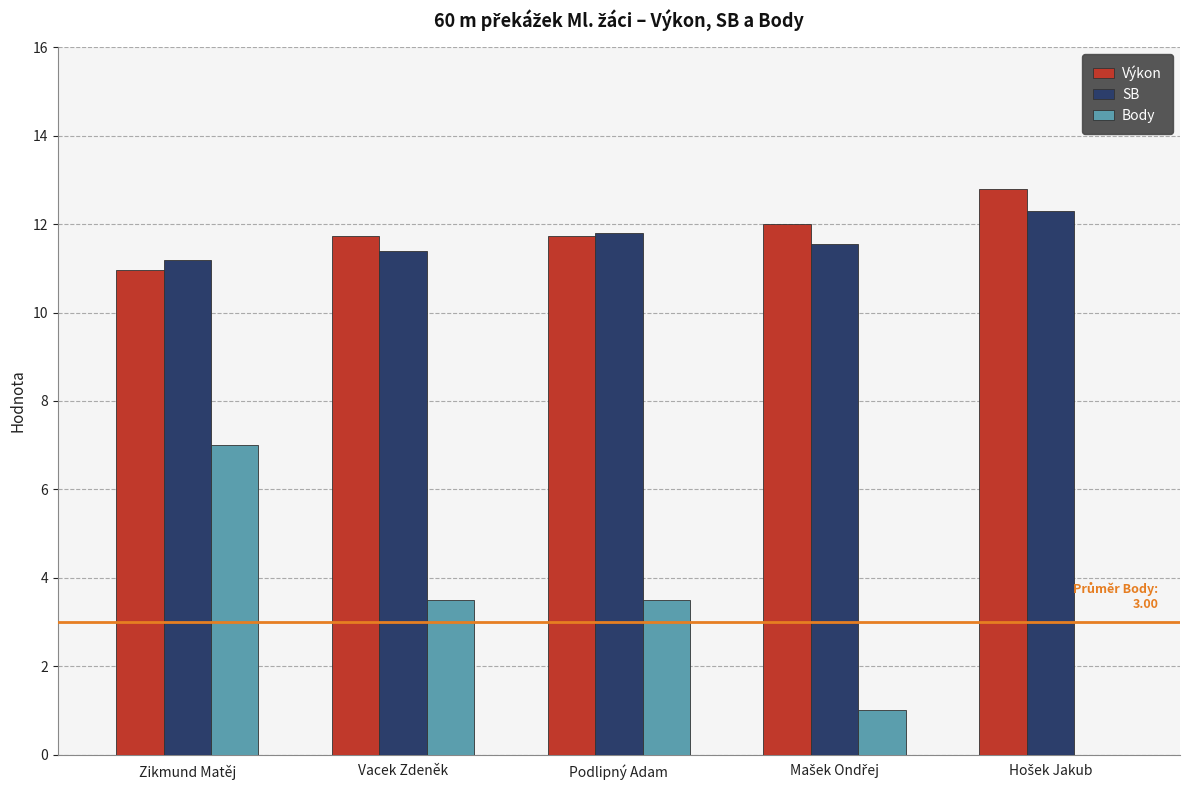

At which label does Body first exceed 3?

Zikmund Matěj